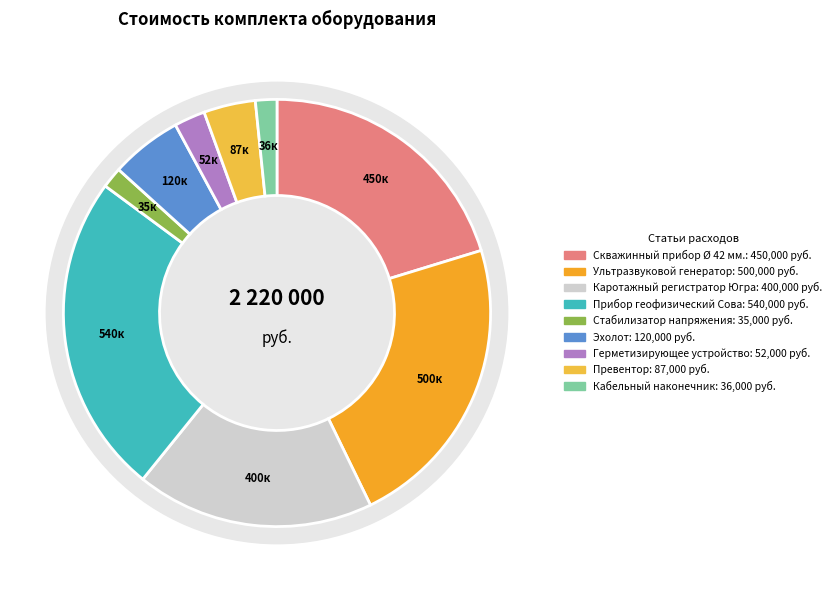

To the nearest percent, what is the difference between the Кабельный наконечник and Герметизирующее устройство slice percentages?

1%